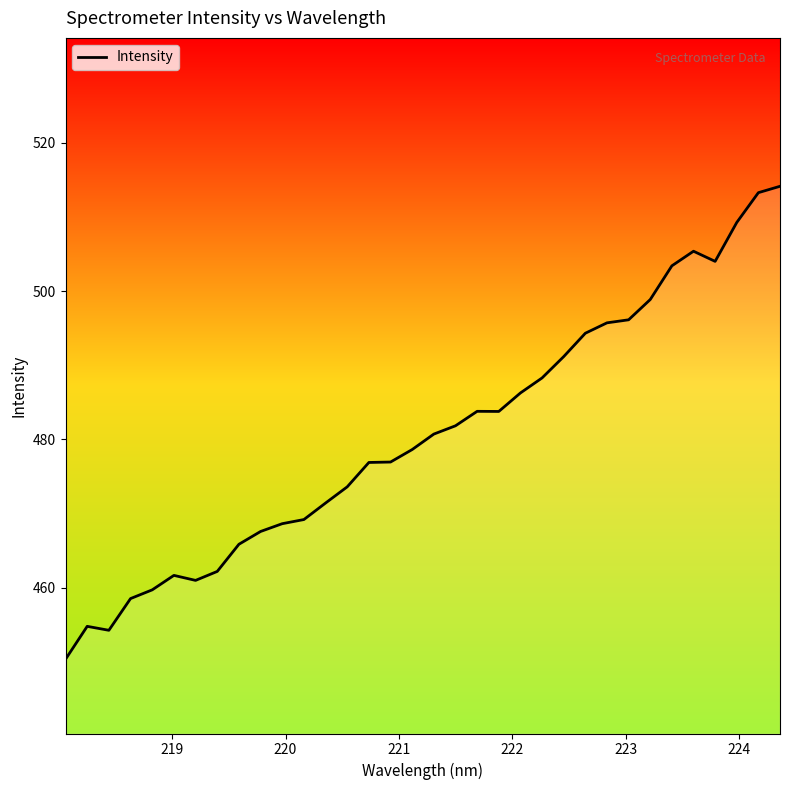

How many distinct data groups are displayed?

1